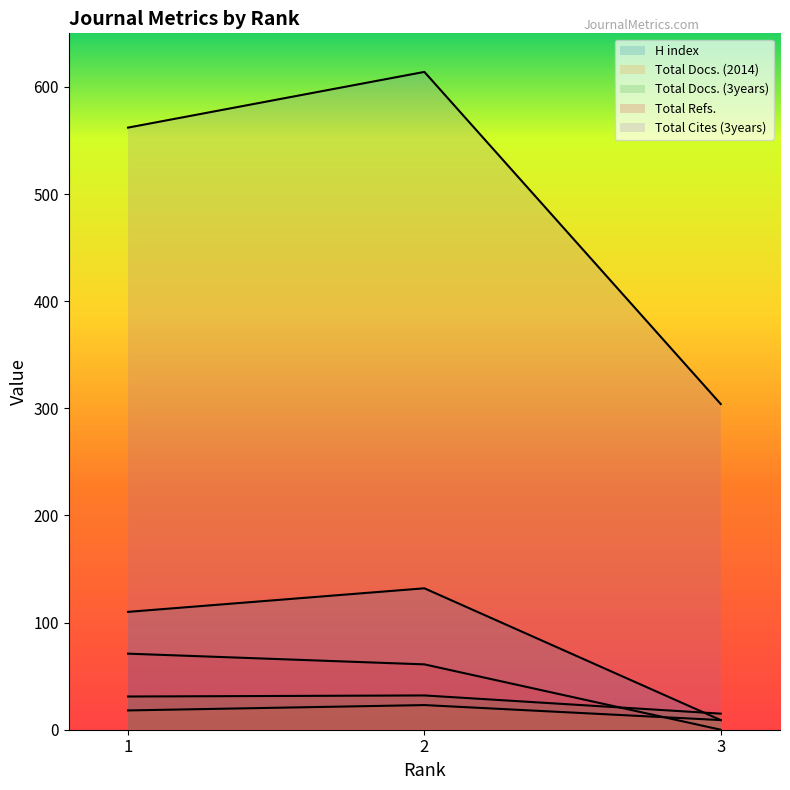

Reading right to left, extract all data points from this chart.

H index: 3=9	2=132	1=110
Total Docs. (2014): 3=9	2=23	1=18
Total Docs. (3years): 3=15	2=32	1=31
Total Refs.: 3=0	2=61	1=71
Total Cites (3years): 3=304	2=614	1=562